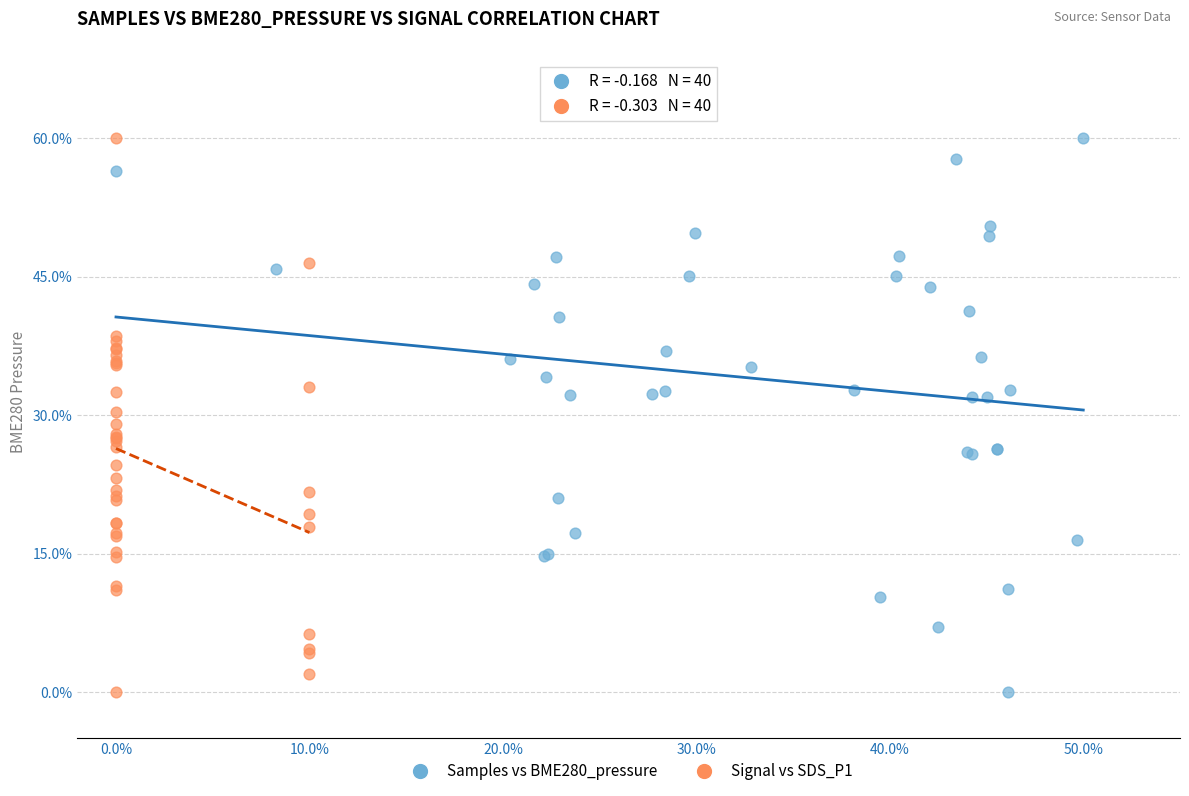

What are all the series names shown in the legend?

Samples vs BME280_pressure, Signal vs SDS_P1